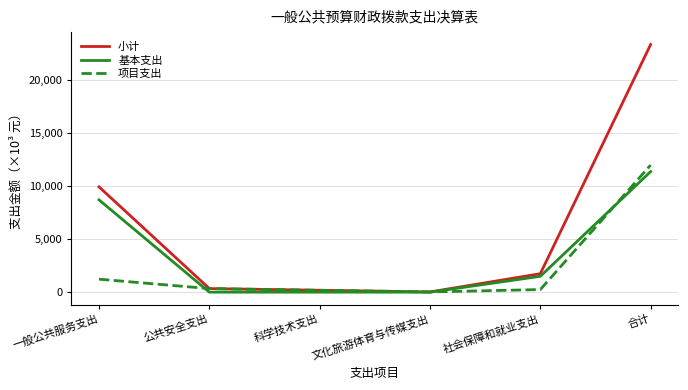

What is the spread (max minus min) of values at 文化旅游体育与传媒支出?

20.0